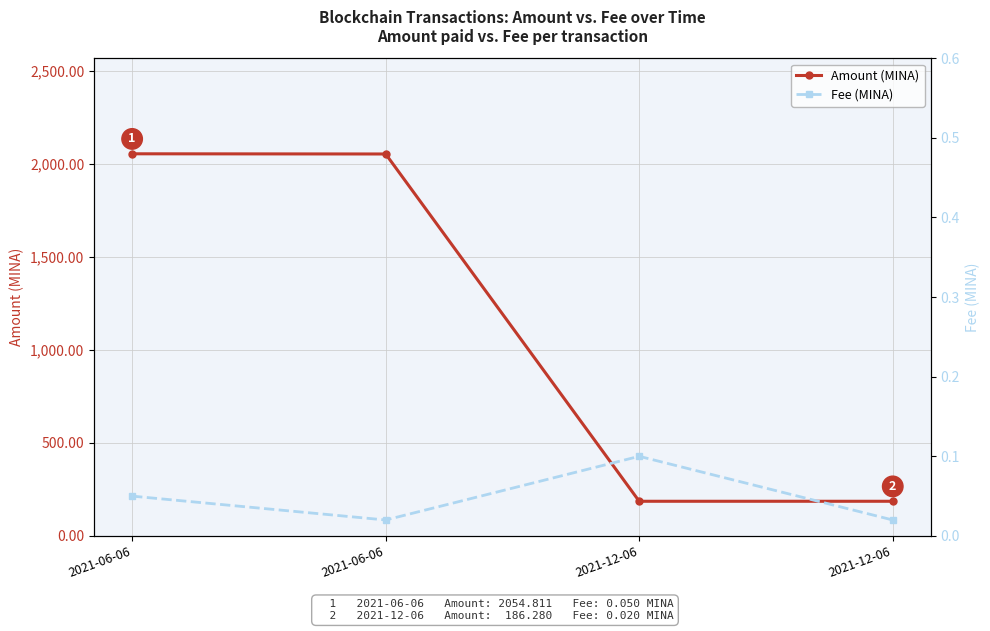

Which series has the widest spread of values?

Amount (MINA)